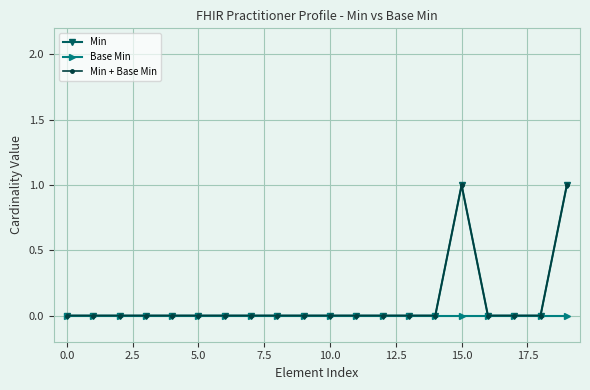

True or false: Min + Base Min and Min cross at least once.

False